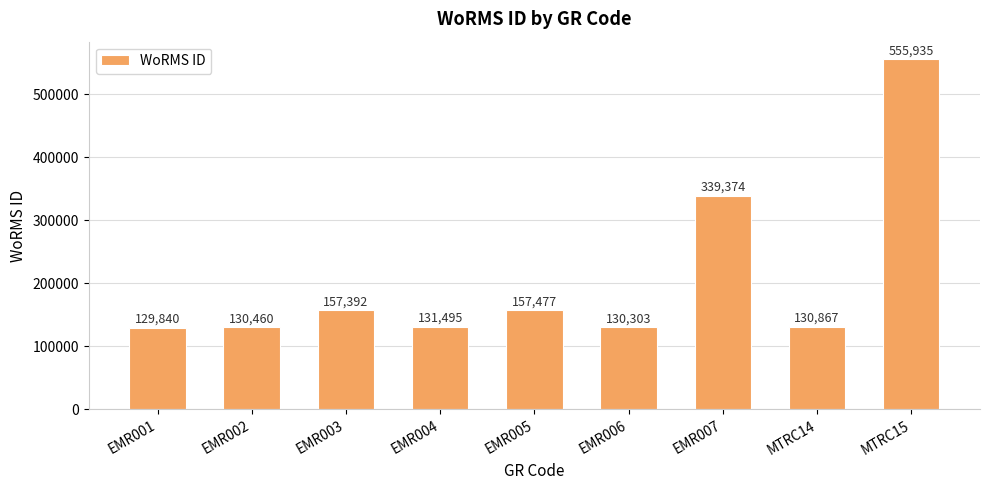

What is the value of the 4th bar from the left?

131495